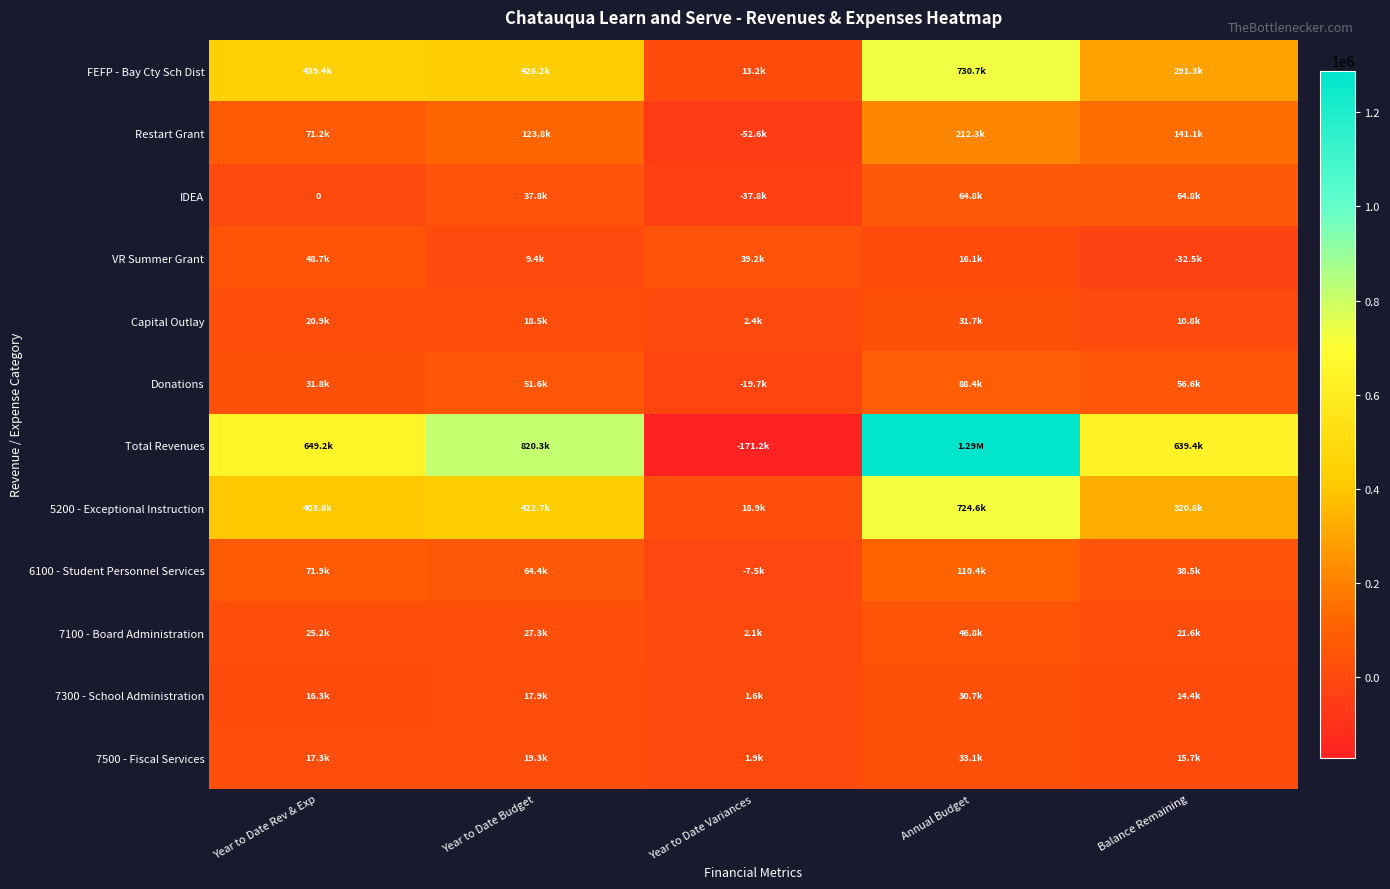

How many distinct data groups are displayed?

12